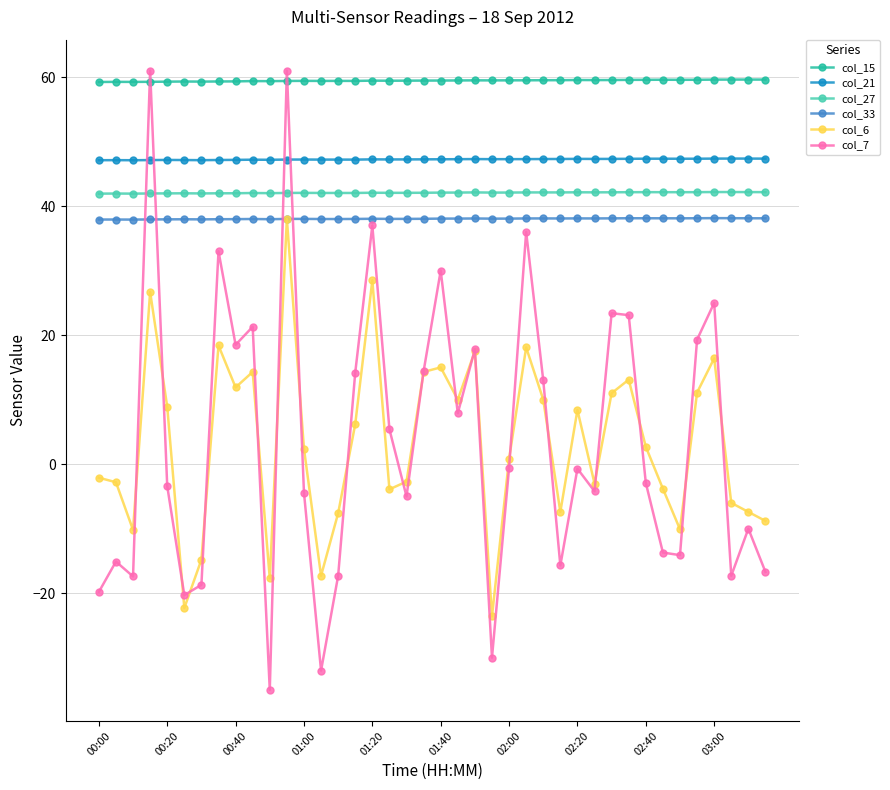

Which series has the largest range (max minus min)?

col_7